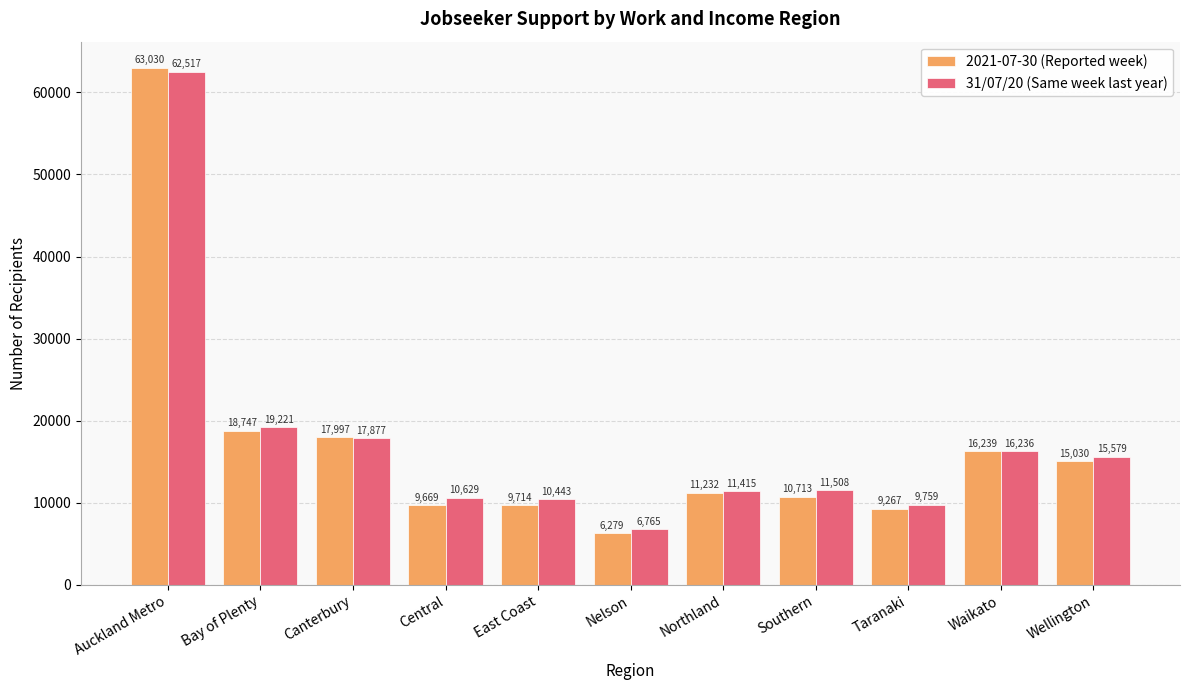

What is the greatest value displayed?

63030